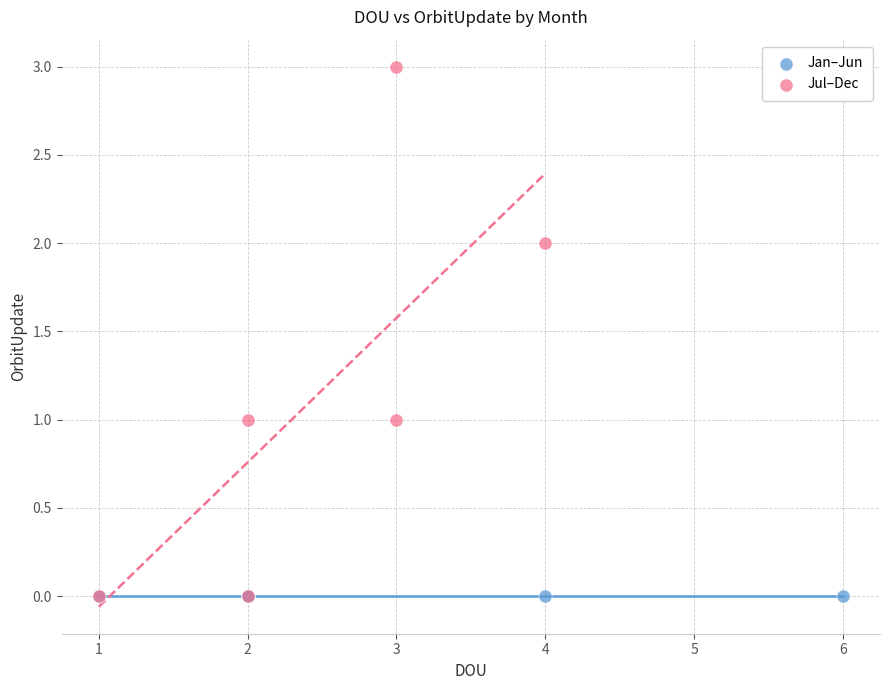

Which series reaches the maximum Y coordinate?

Jul–Dec